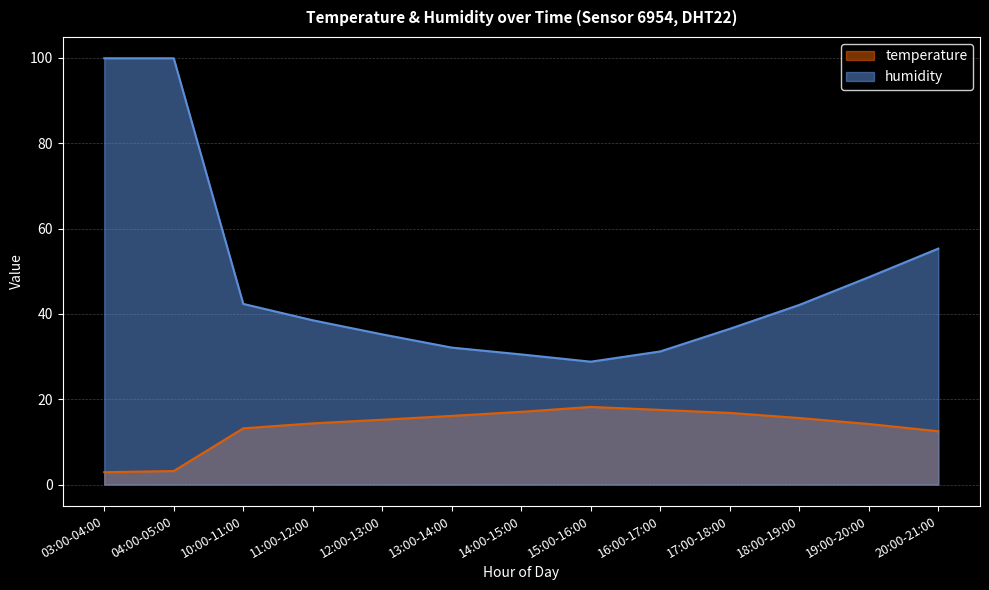

List the series in order of their peak value, highest first.

humidity, temperature